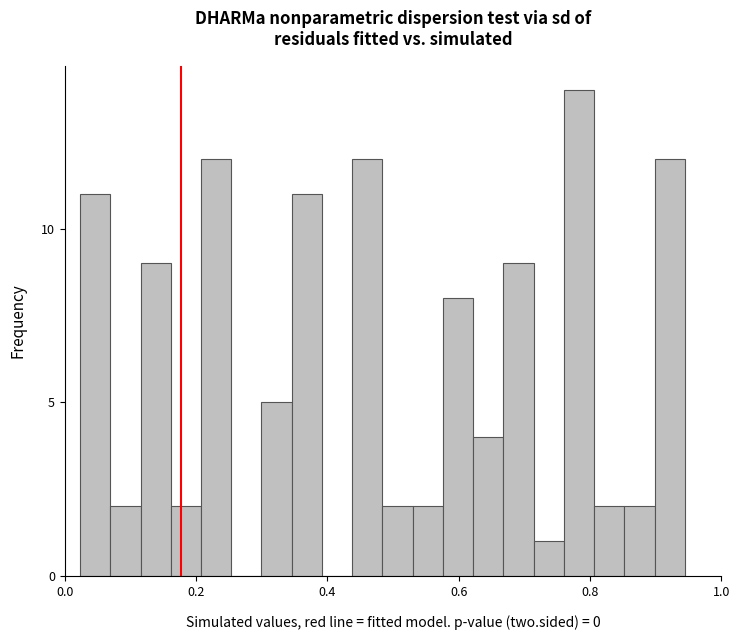

Around what value on the x-axis is the tallest bar? Give the approximate position of its centre, as read against the axis.

0.78